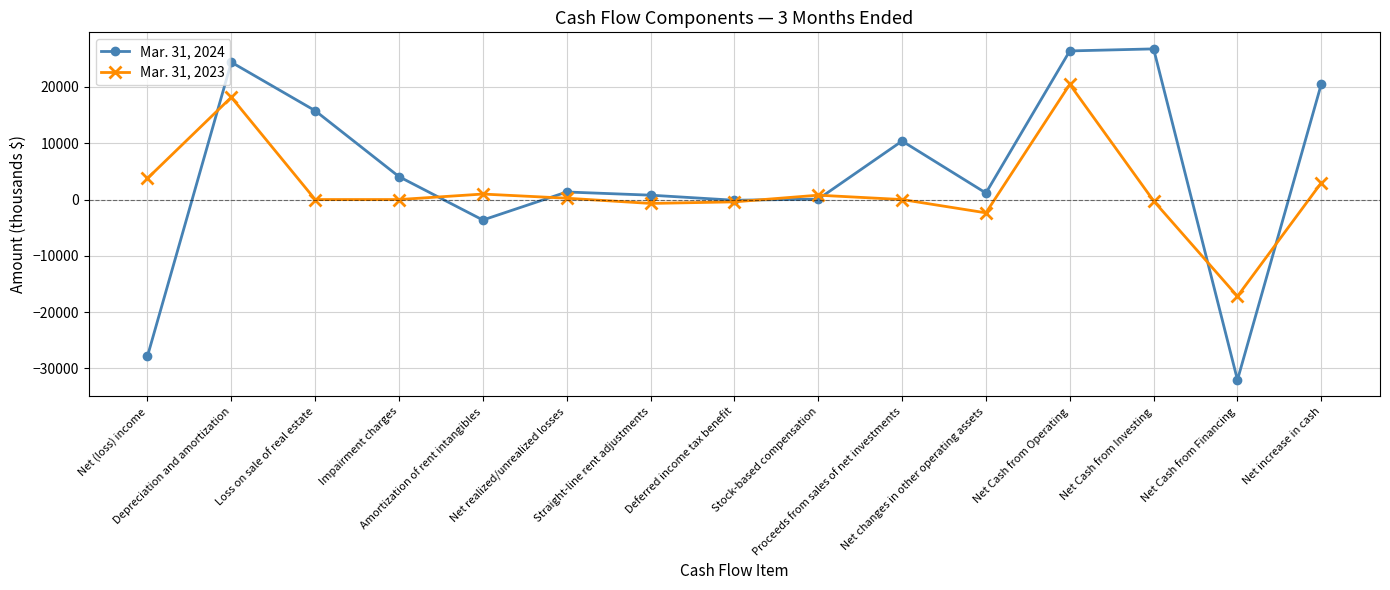

Does the chart have visible grid lines?

Yes